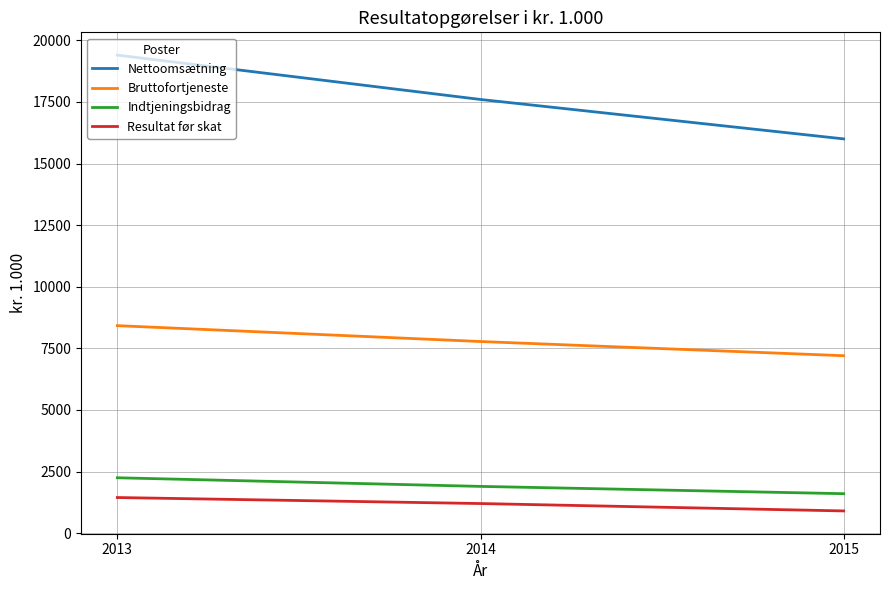

The Bruttofortjeneste series shows 7776 at 2014. True or false?

True